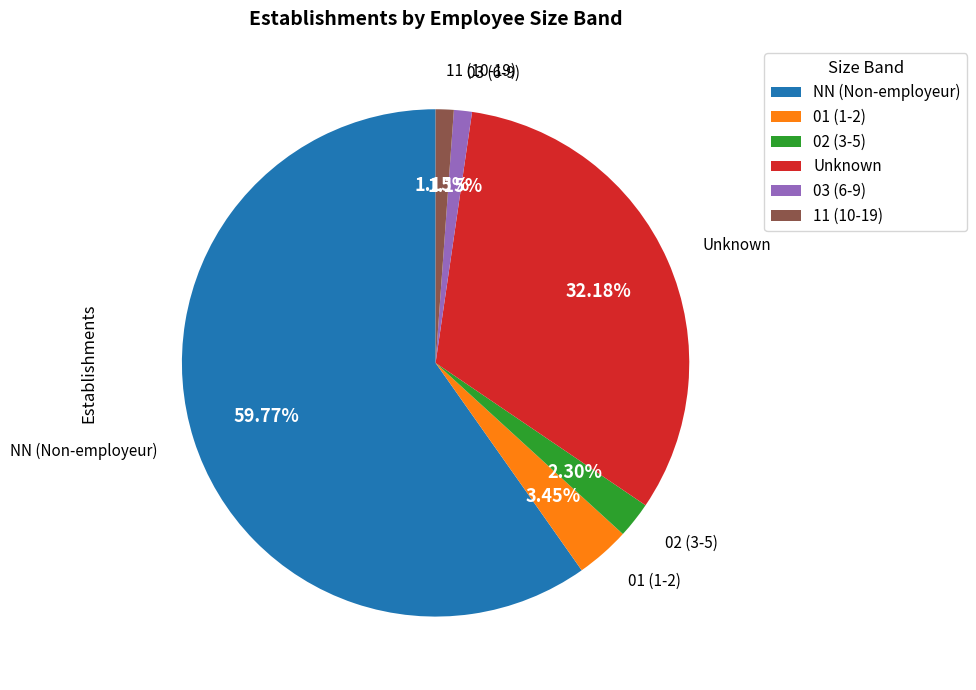

Is there any slice that represents more than half of the pie?

Yes